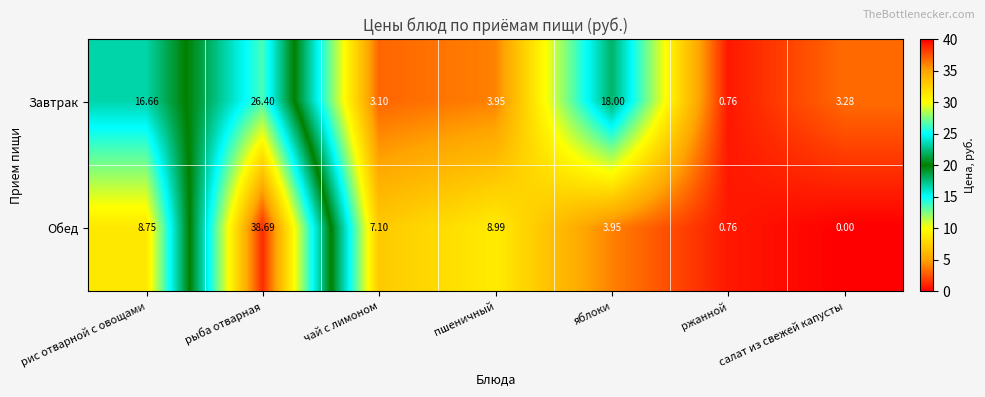

Count the number of data series in this chart.

2